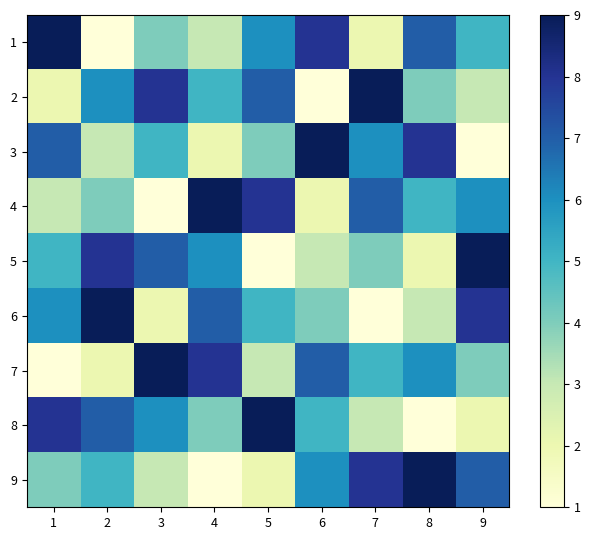

List the series in order of their peak value, lowest first.

1, 2, 3, 4, 5, 6, 7, 8, 9